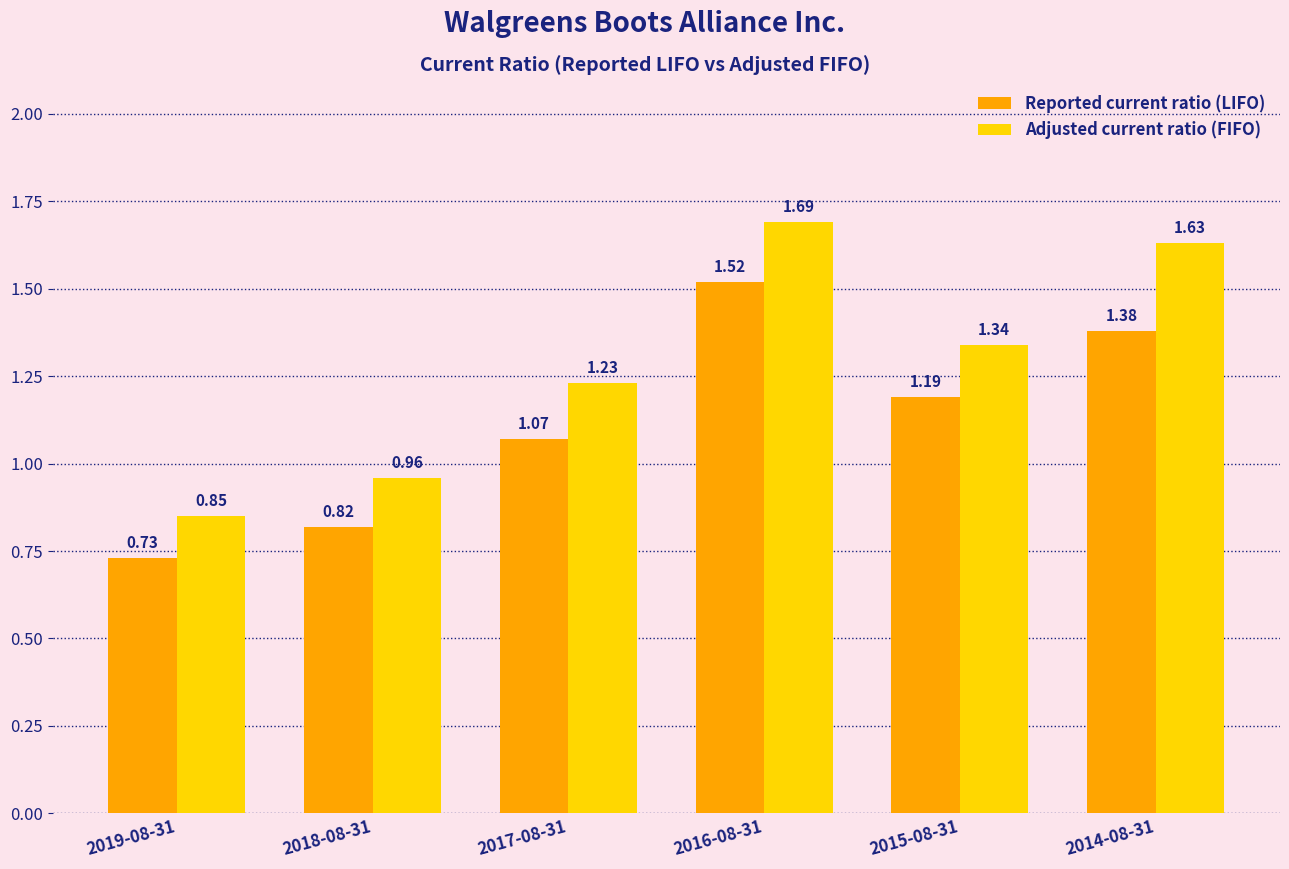

Rank the series at 2018-08-31 from highest to lowest value.

Adjusted current ratio (FIFO), Reported current ratio (LIFO)